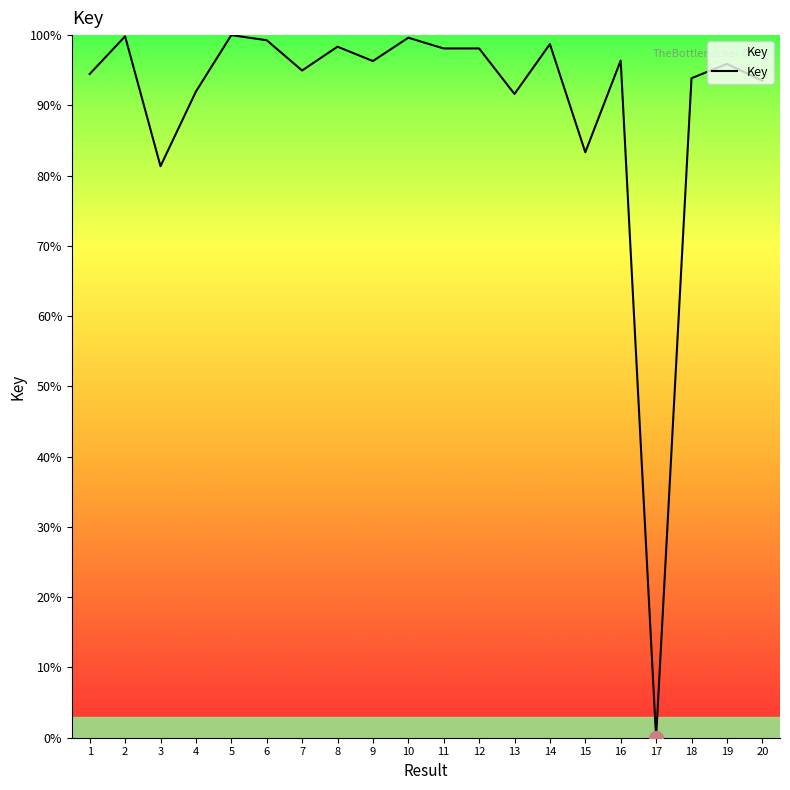

What is the change in value from 17 to 19?

+95.9